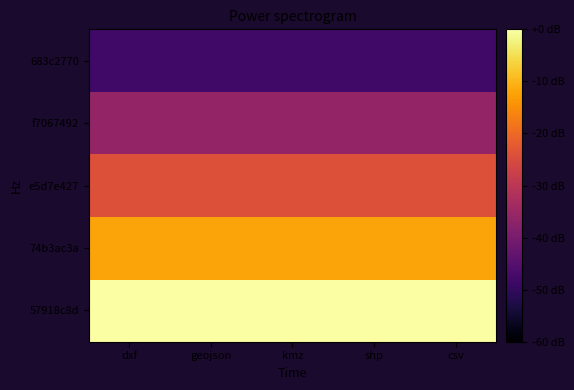

At which category is the sum across all series the highest?

dxf